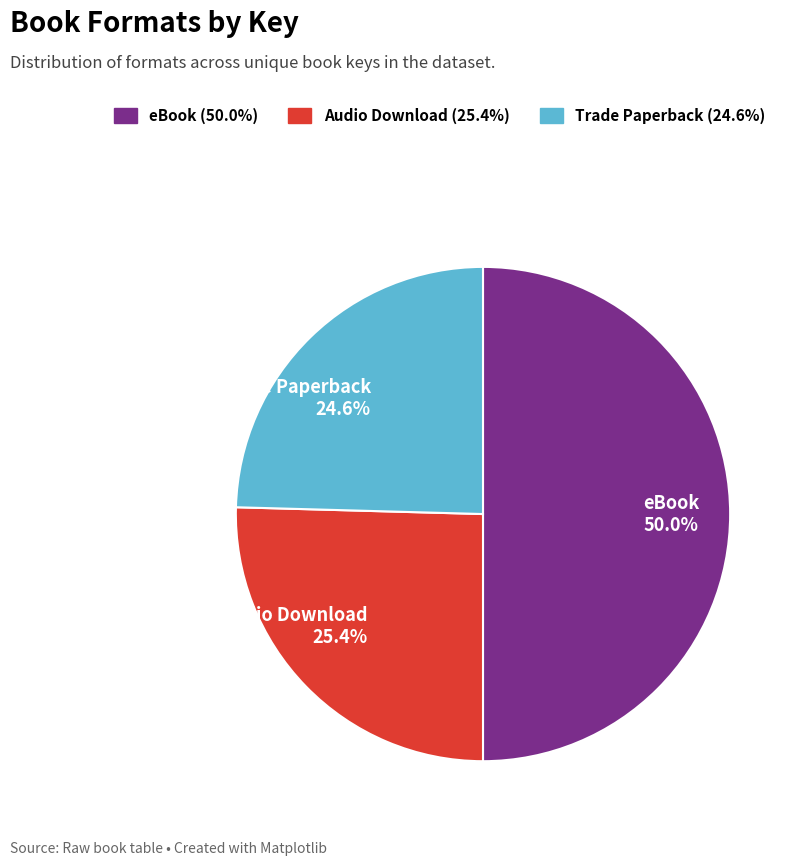

What is the ratio of the value at Audio Download 25.4% to the value at Trade Paperback 24.6%?

1.0